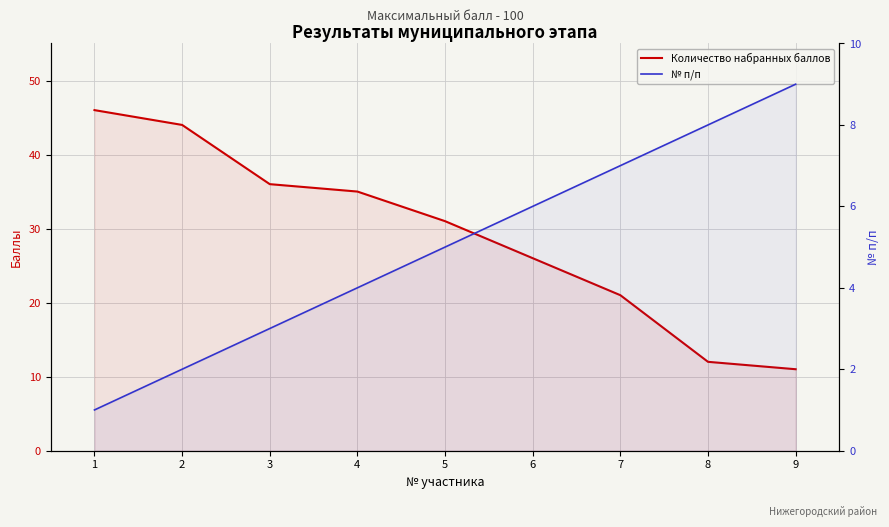

Reading right to left, transcribe all the data shown in this chart.

Количество набранных баллов: 11	12	21	26	31	35	36	44	46
№ п/п: 9	8	7	6	5	4	3	2	1